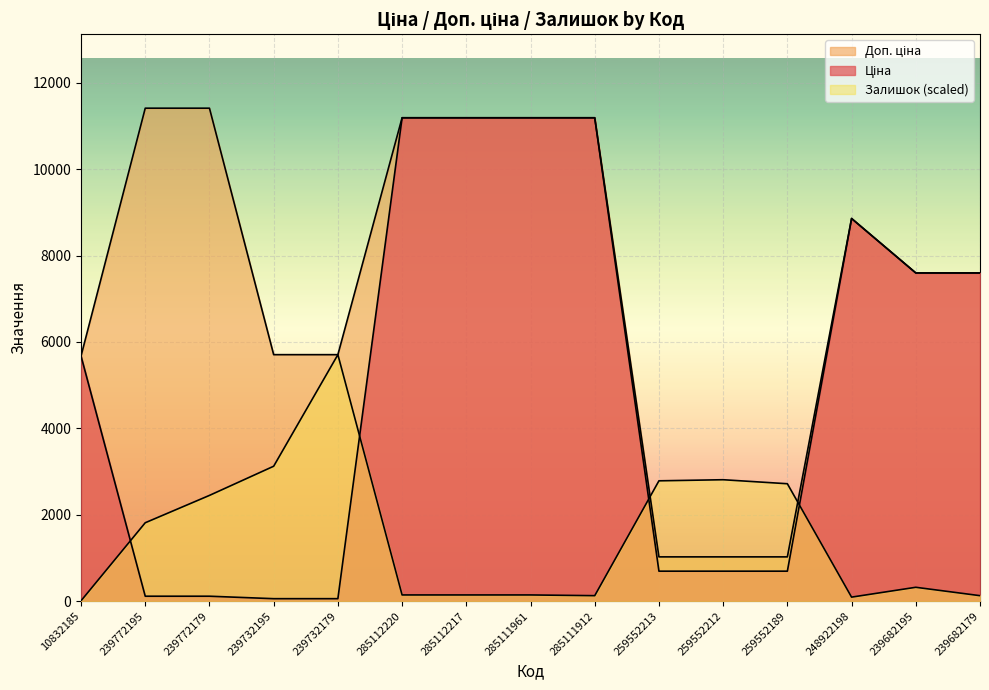

Which series has the widest spread of values?

Ціна